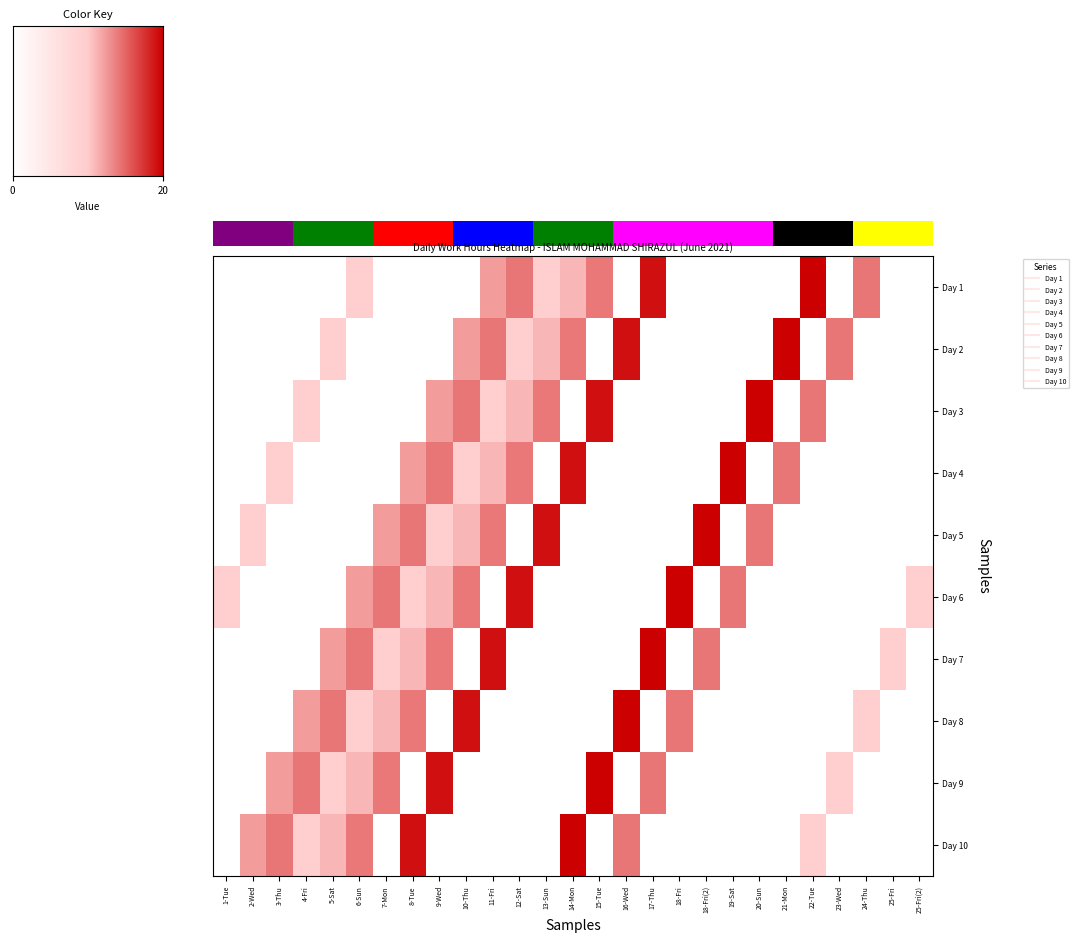

At which category does the chart reach its peak across all series?

22-Tue